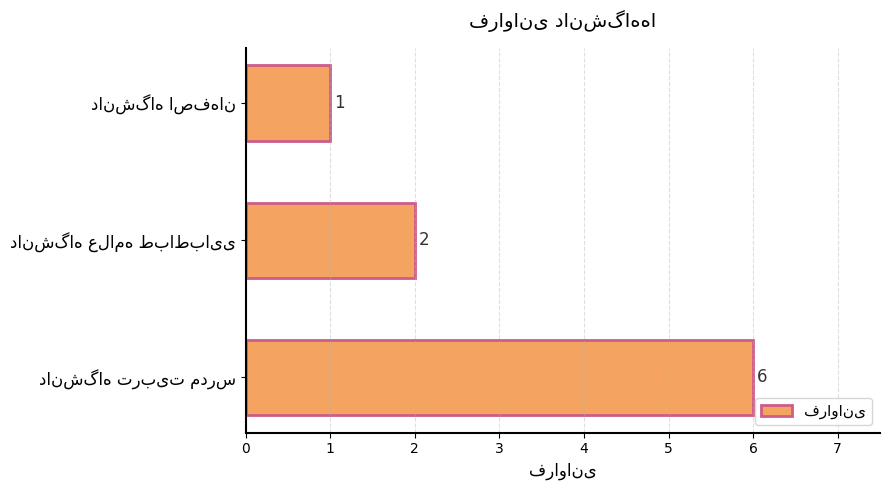

How many values are between 1 and 6?

3